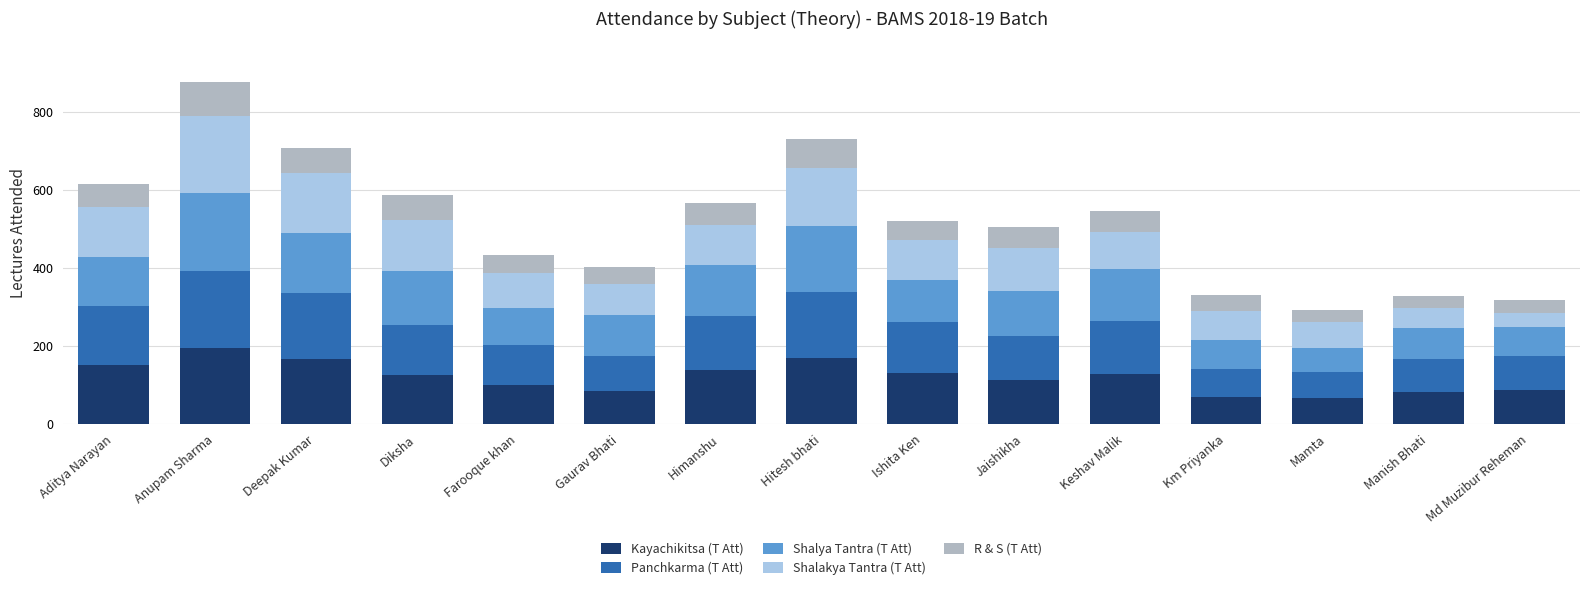

What is the difference between the second highest and minimum values in the Kayachikitsa (T Att) series?

101